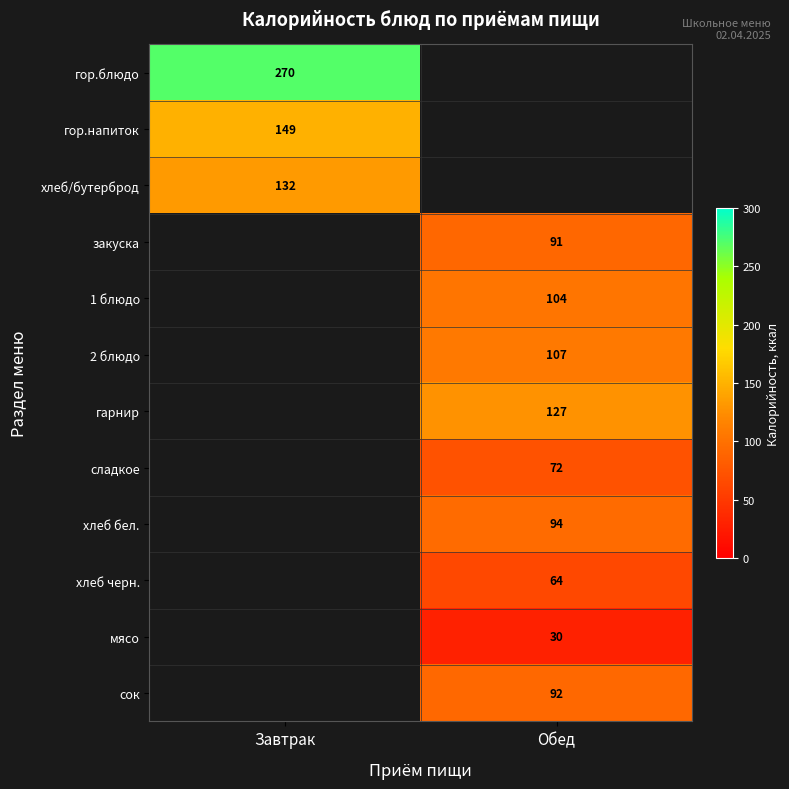

The хлеб/бутерброд series shows 132 at Завтрак. True or false?

True